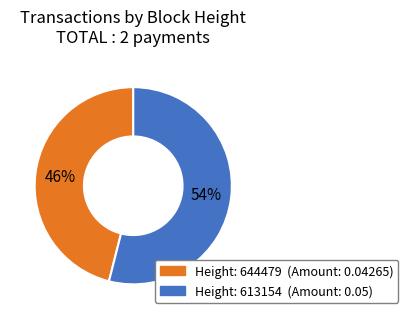

Is there a majority slice in this chart?

Yes